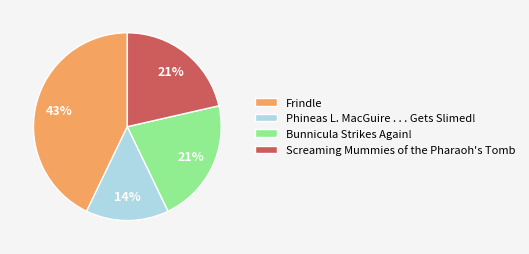

How many slices are in this pie chart?

4